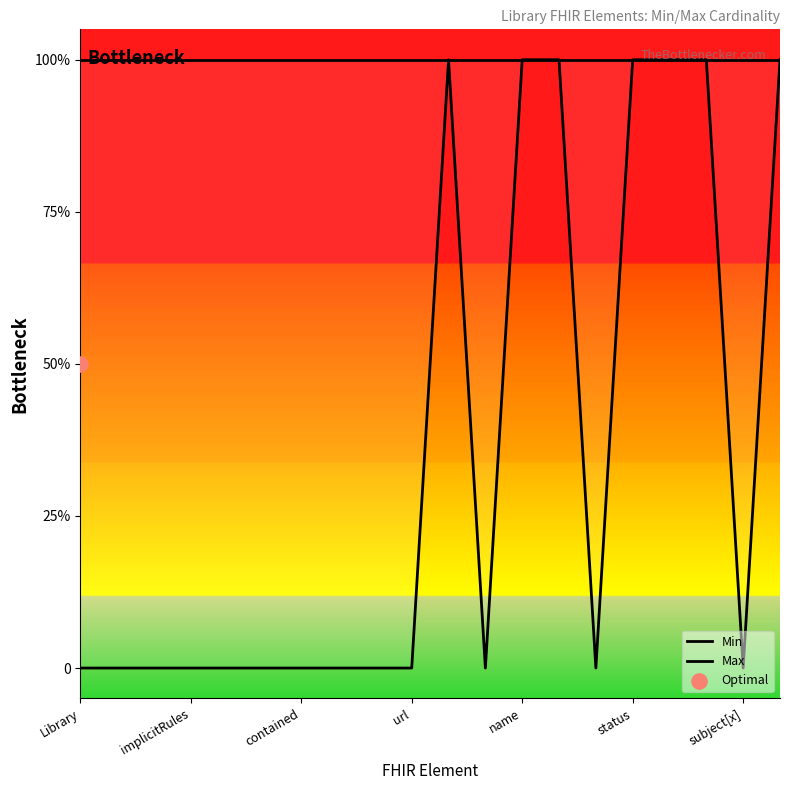

Which series reaches the minimum Y coordinate?

Min